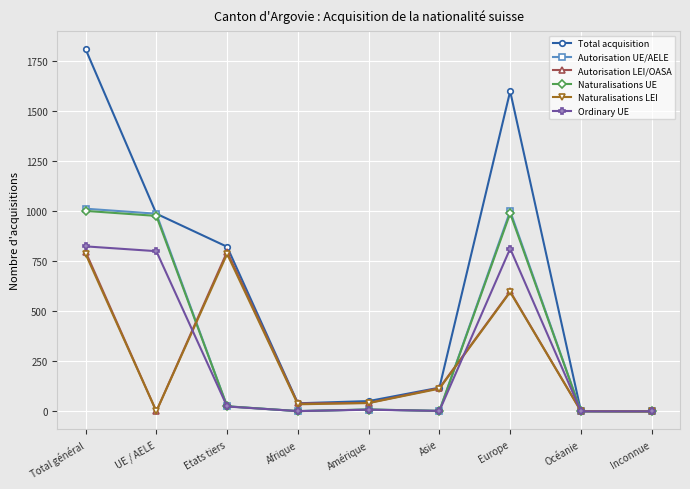

True or false: Autorisation LEI/OASA has more than 1 points higher than both neighbors.

True